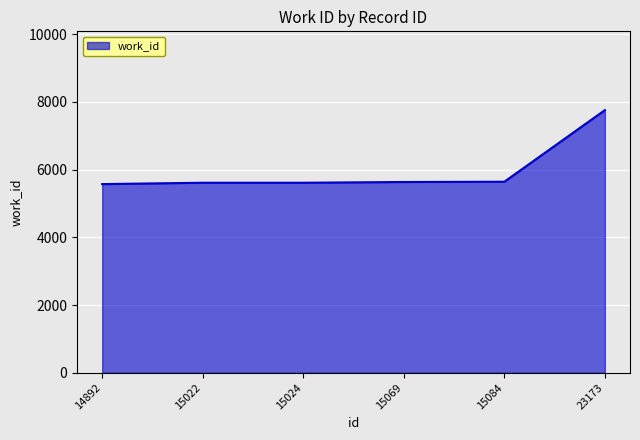

Between 15084 and 23173, which is larger?

23173